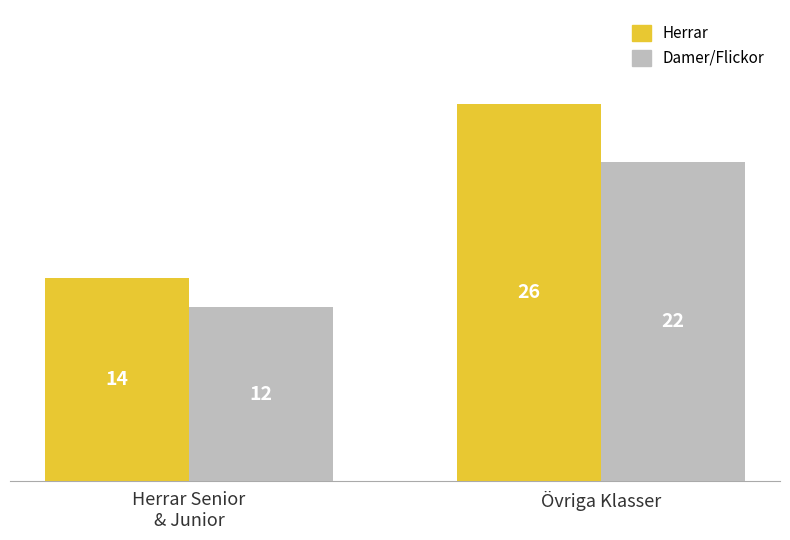

What is the difference between the highest and lowest values at Övriga Klasser?

4